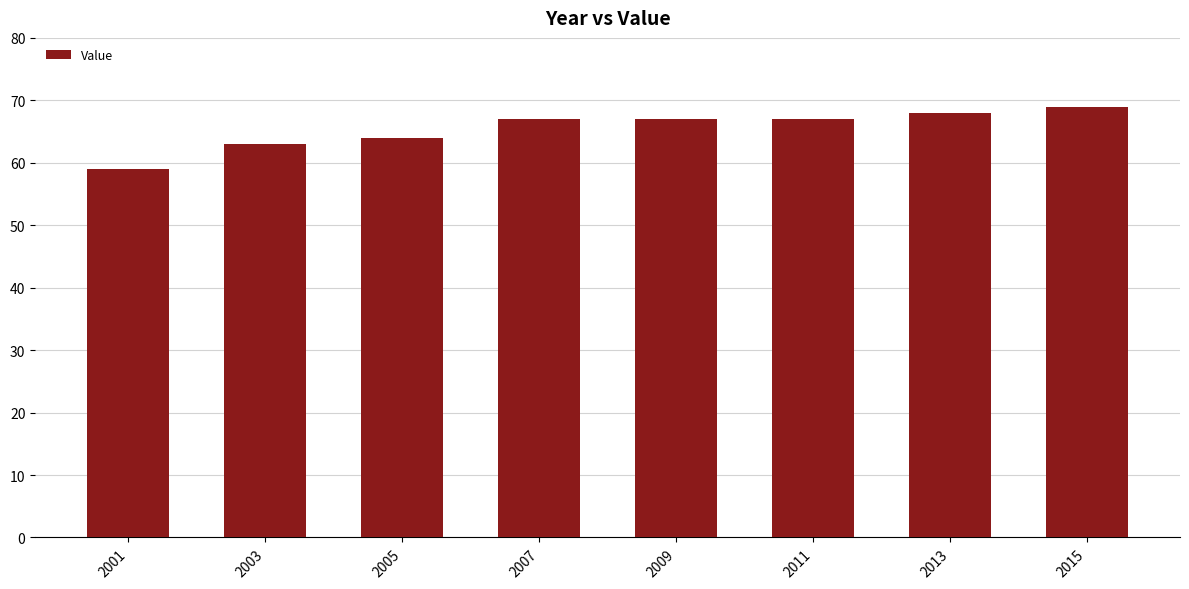

Count the number of categories in the chart.

8